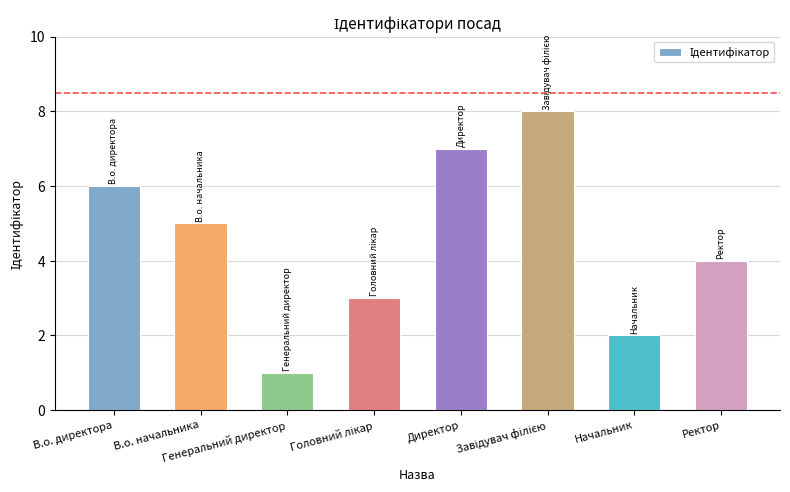

What is the difference between the second highest and minimum values?

6